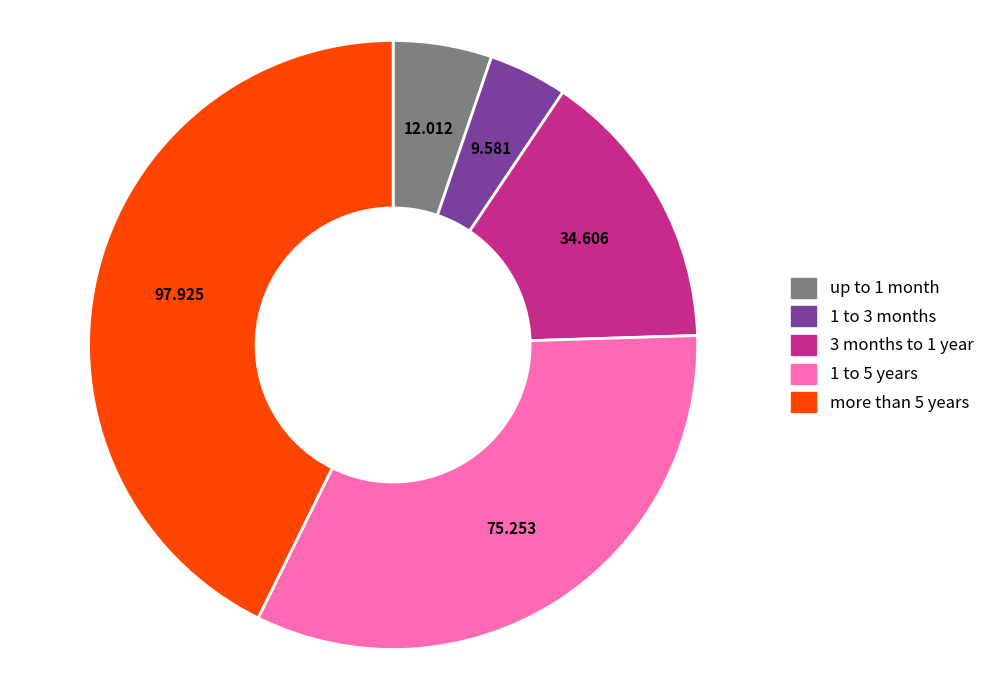

Does up to 1 month account for over 50% of the chart?

No